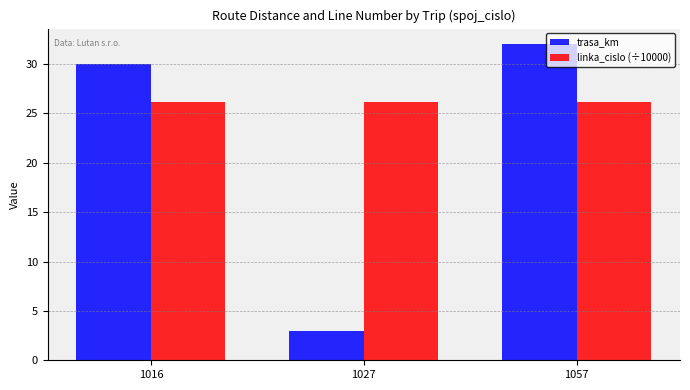

At 1027, list the series in order from smallest to largest.

trasa_km, linka_cislo (÷10000)